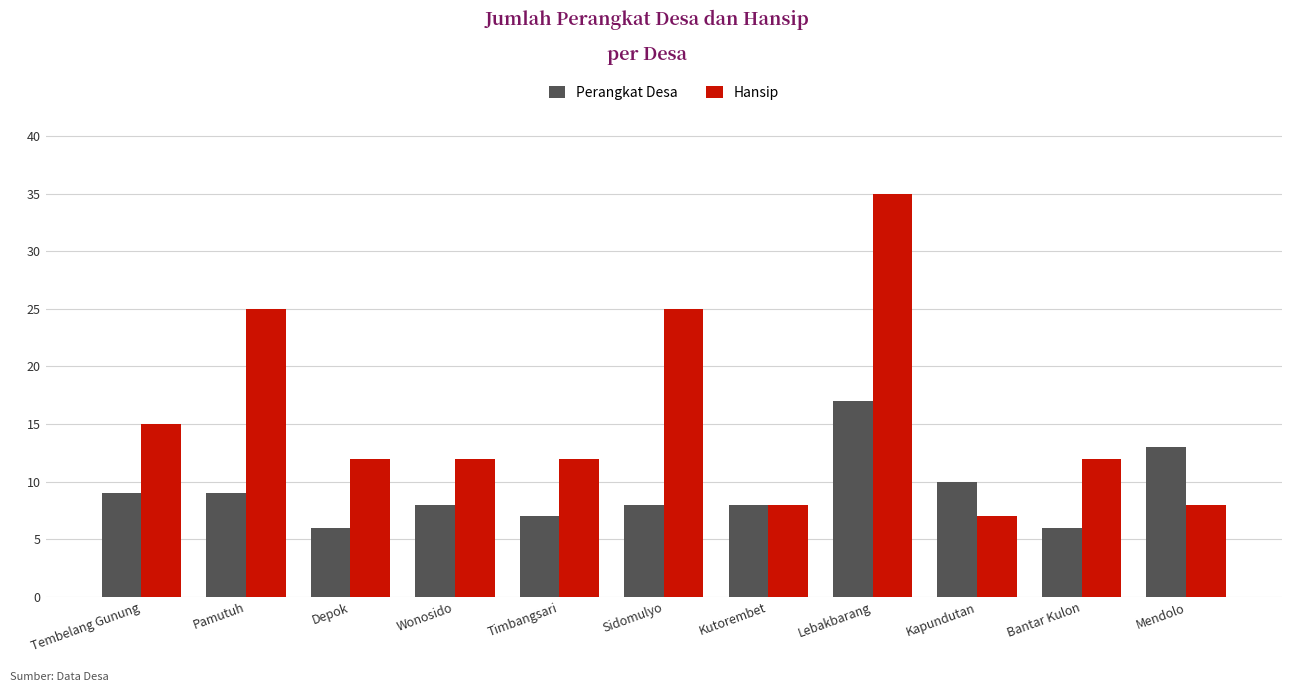

What is the total value across all series at Kutorembet?

16